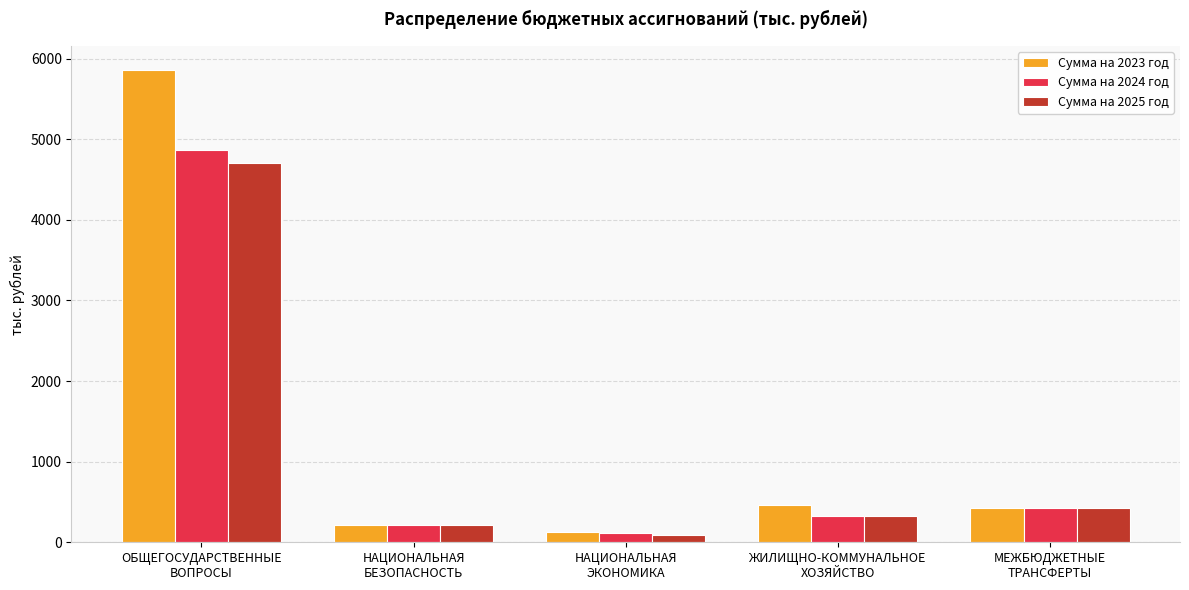

At which label does Сумма на 2025 год reach its minimum?

НАЦИОНАЛЬНАЯ
ЭКОНОМИКА